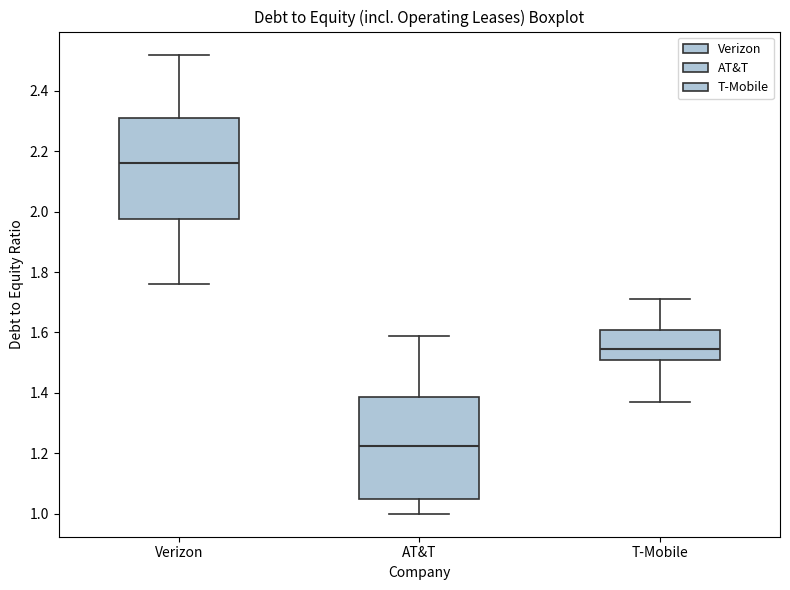

Reading left to right, transcribe this box plot: for each box, give where its median line is, the range the box spans, and where its two whiskers end, as read against the y-axis. The values are not printed on the chart, so give them approximately, as read against the axis.

Verizon: median 2.16, box 1.98 to 2.32, whiskers 1.76 to 2.52
AT&T: median 1.22, box 1.06 to 1.38, whiskers 1.00 to 1.60
T-Mobile: median 1.54, box 1.50 to 1.60, whiskers 1.38 to 1.72